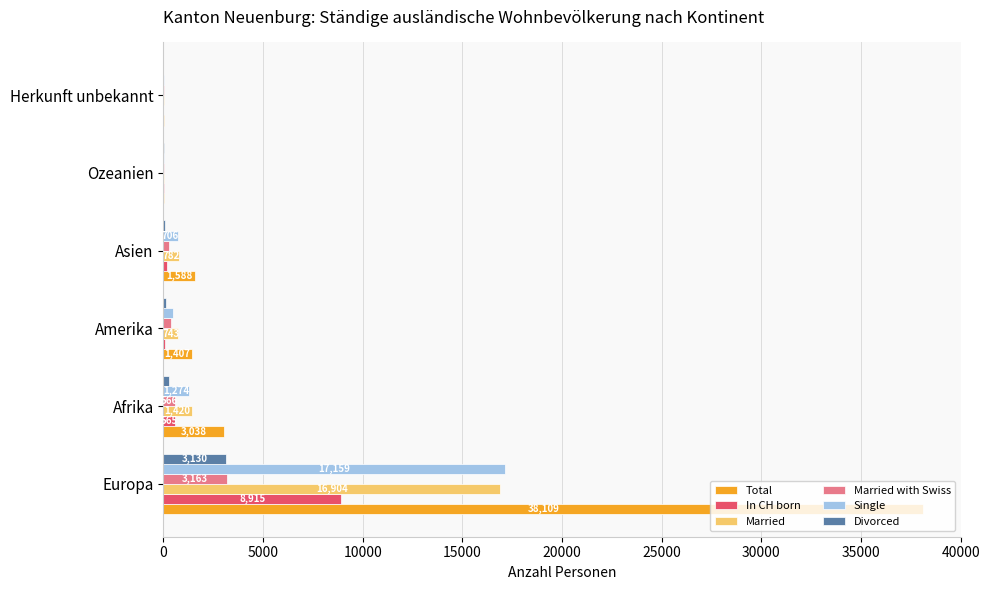

What is the highest value of the In CH born series?

8915